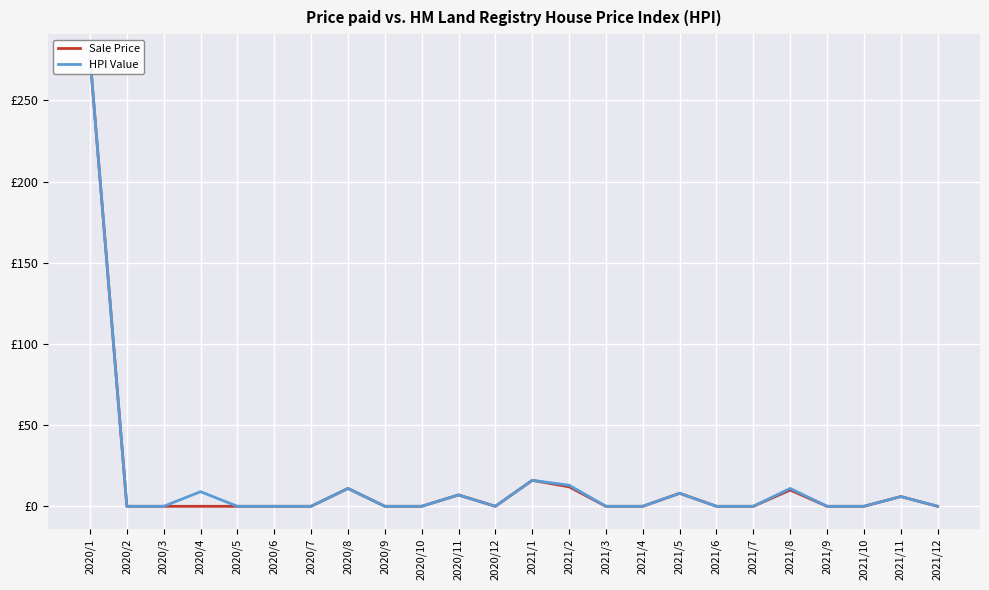

Reading right to left, list all the values displayed in this chart.

Sale Price: 0	6	0	0	10	0	0	8	0	0	12	16	0	7	0	0	11	0	0	0	0	0	0	277
HPI Value: 0	6	0	0	11	0	0	8	0	0	13	16	0	7	0	0	11	0	0	0	9	0	0	277